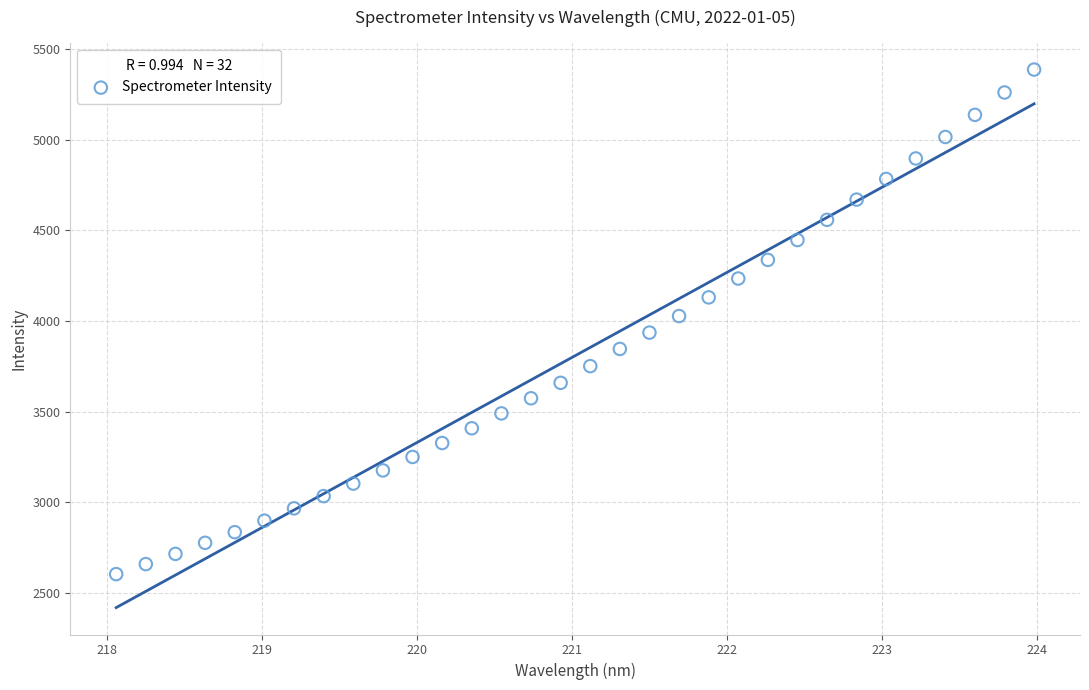

What is the range of Y values (max minus min)?

2781.9